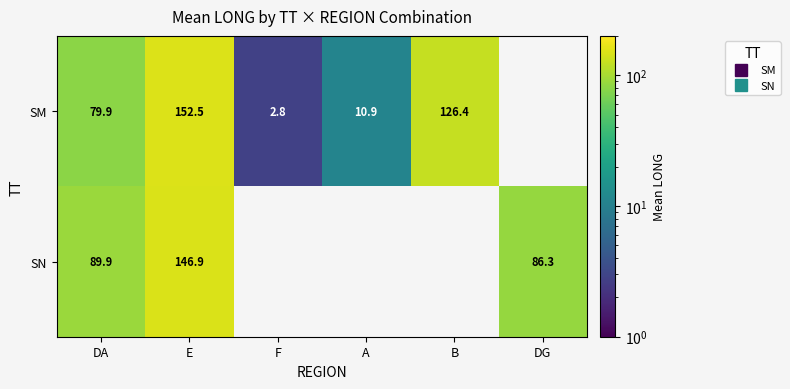

At which label does SM reach its minimum?

F